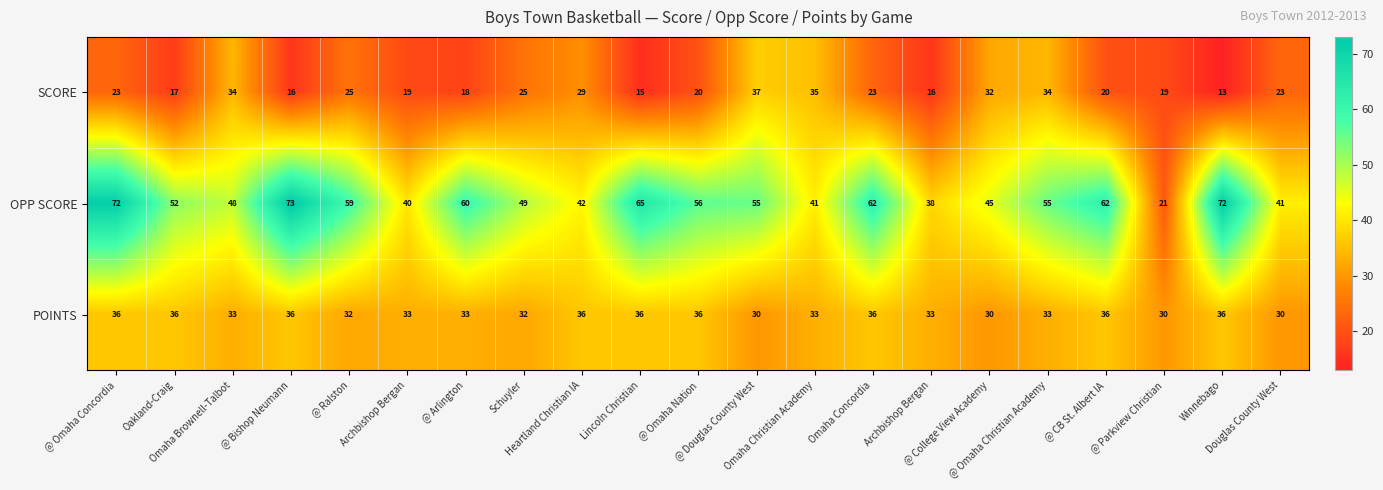

What is the difference between the highest and lowest values at @ Bishop Neumann?

57